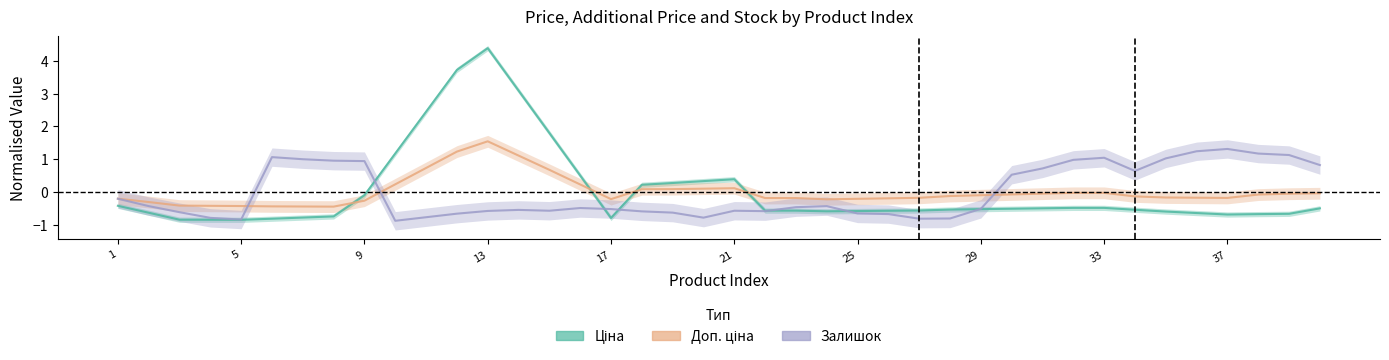

How many interior local peaks does the Доп. ціна series have?

2